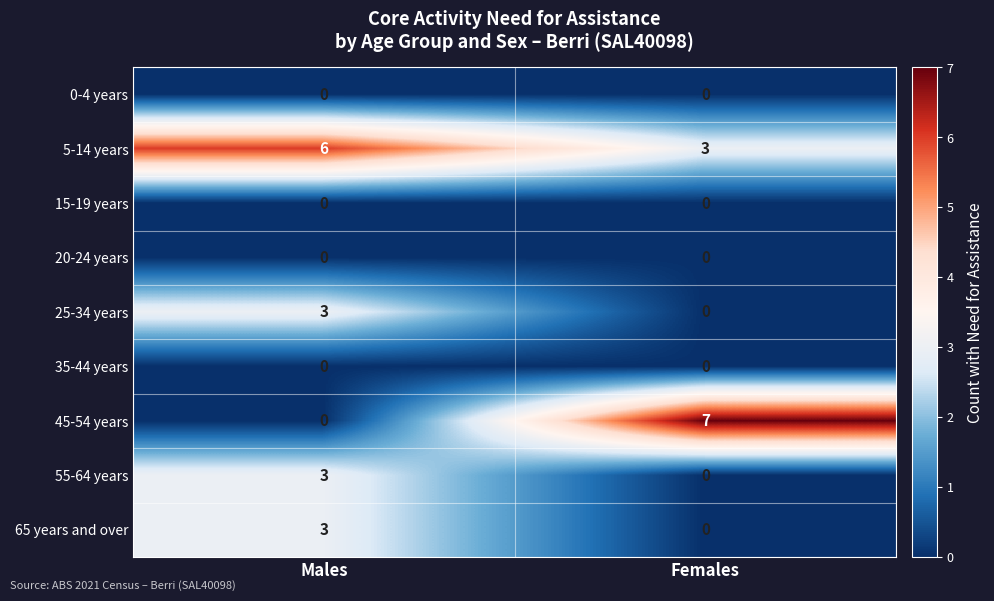

At which category is the sum across all series the highest?

Males